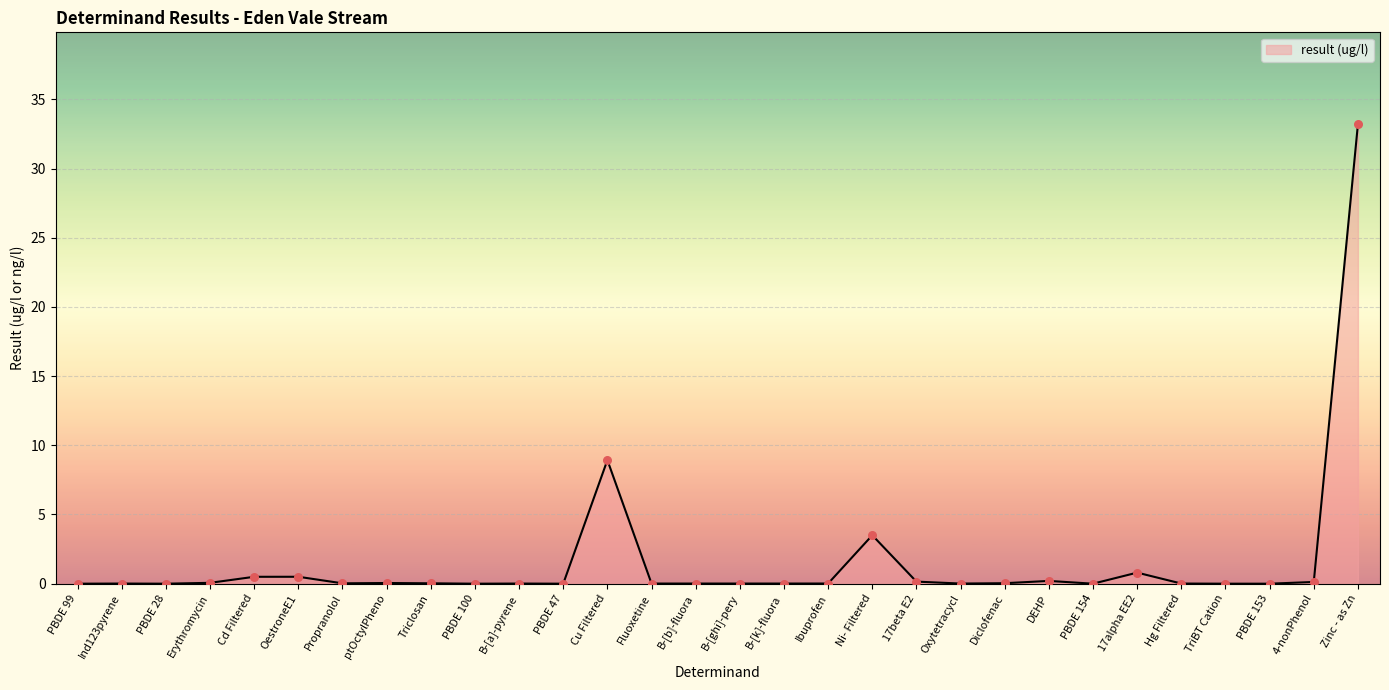

Which has a higher value, Cd Filtered or PBDE 28?

Cd Filtered